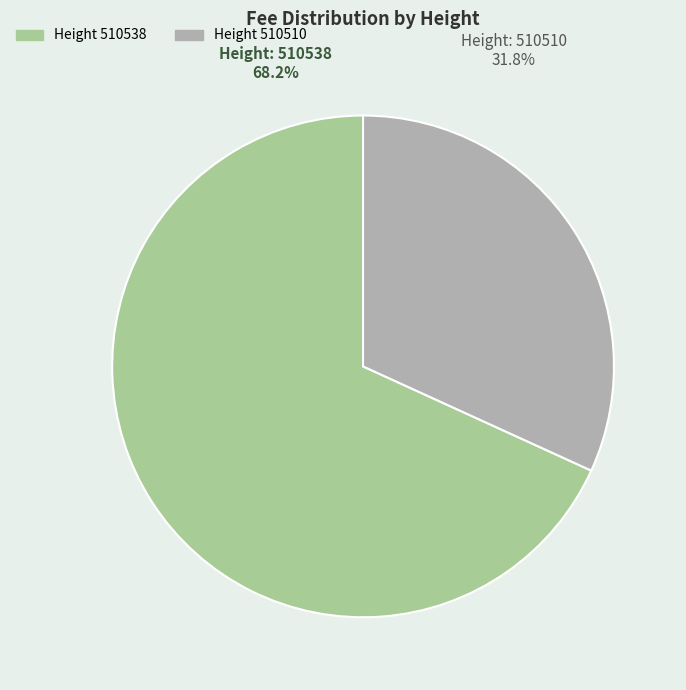

Is it true that 510510 is 32% of the pie?

True